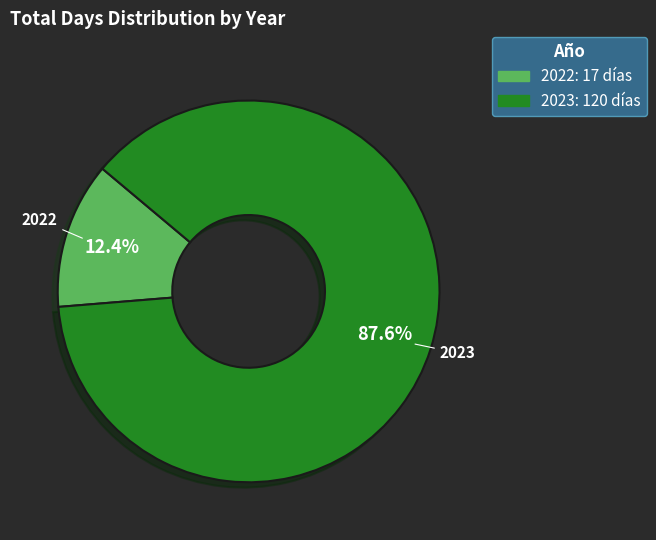

How many slices are in this pie chart?

2